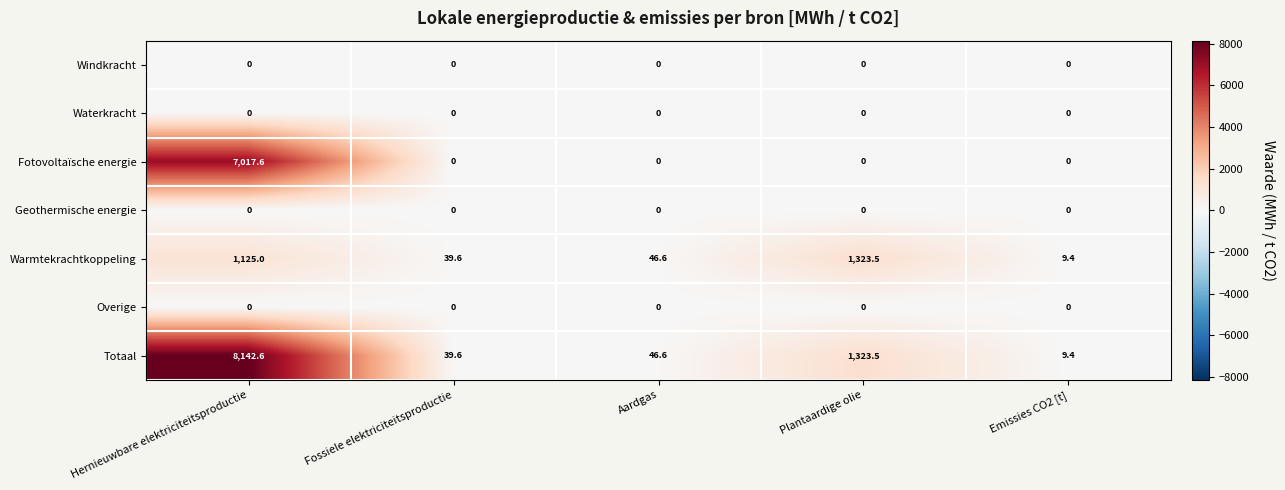

At which label is Warmtekrachtkoppeling closest to 666?

Hernieuwbare elektriciteitsproductie